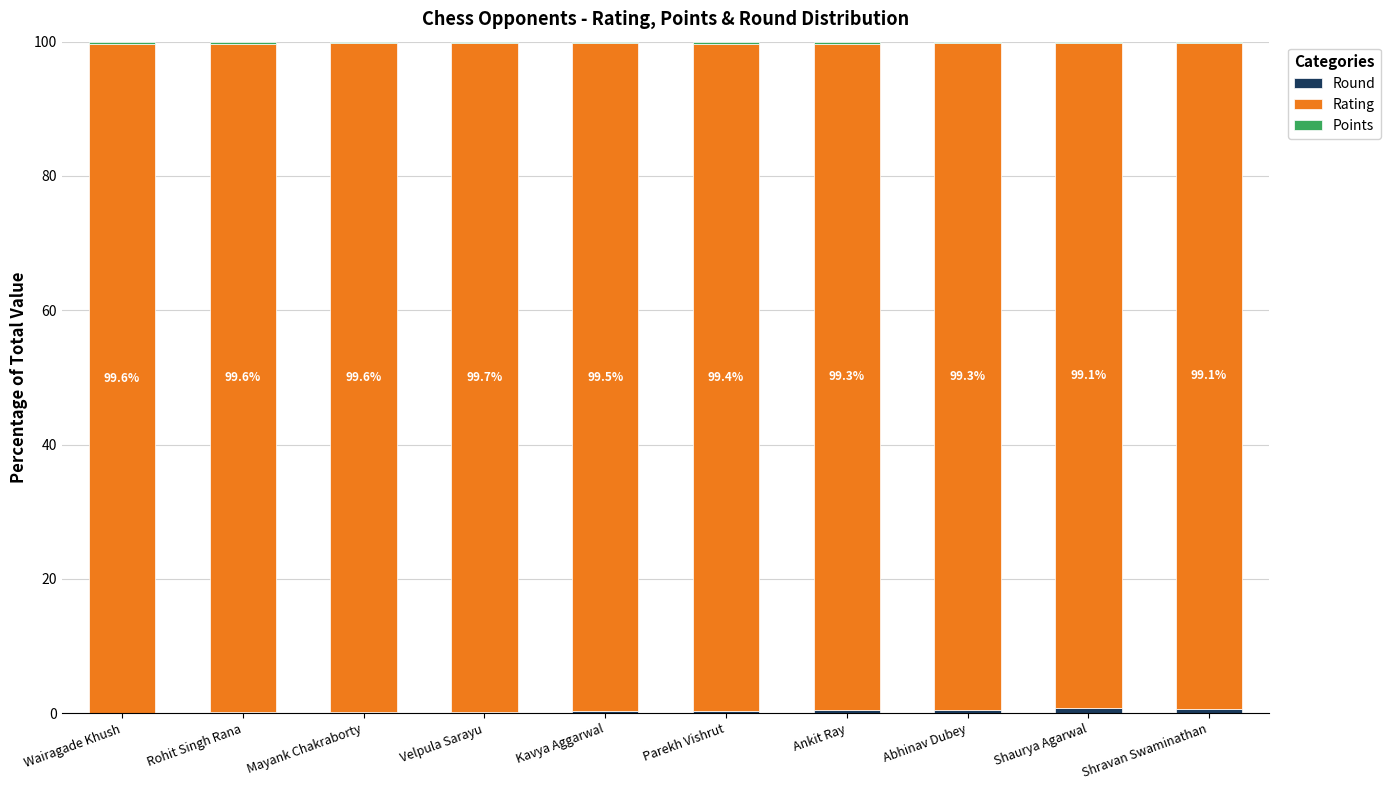

What is the average value of the Rating series?

99.4